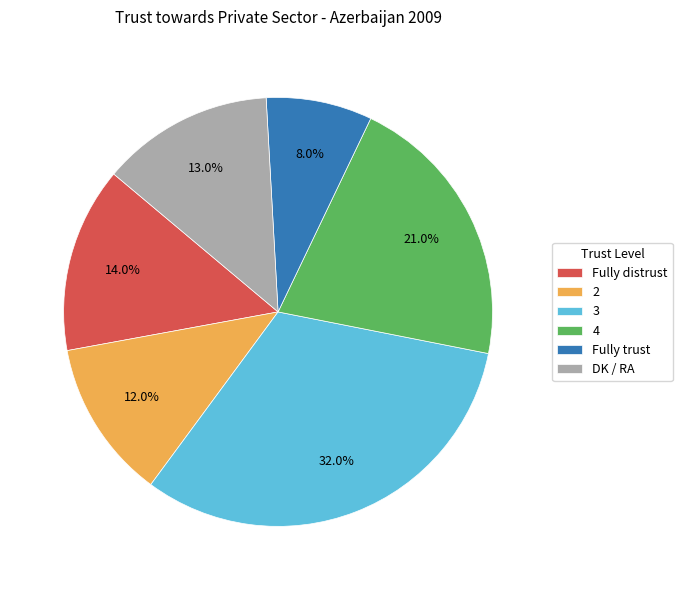

Which category has the biggest portion of the pie?

3